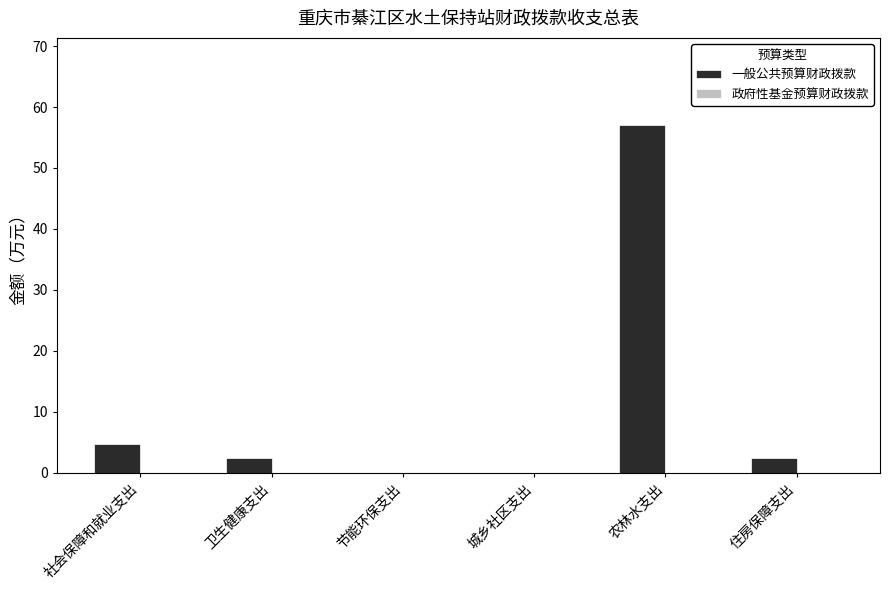

Which category has the highest value across all series?

农林水支出